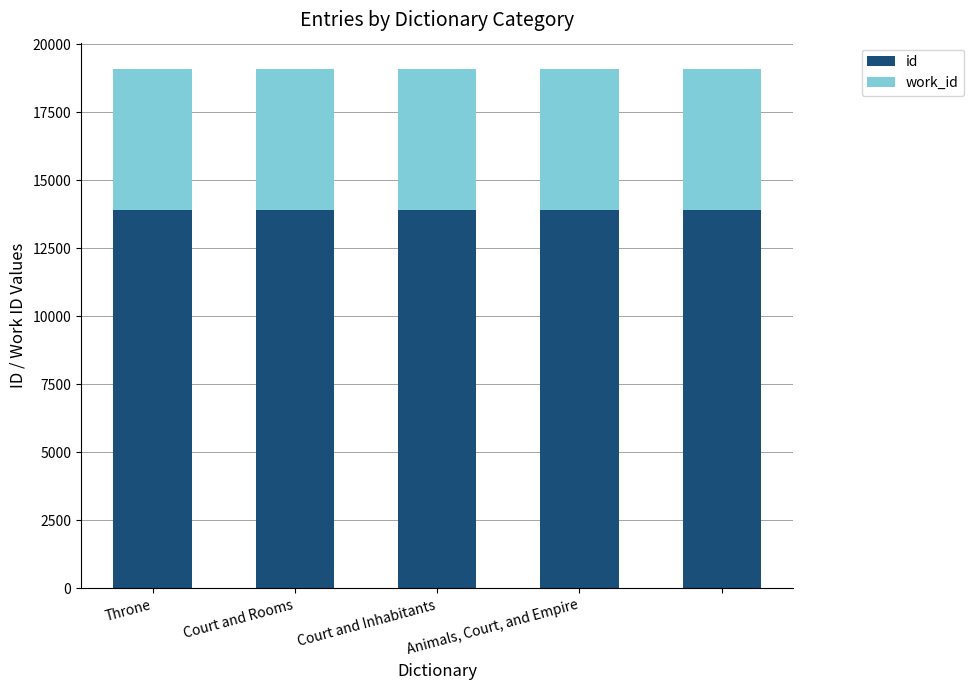

What is the average value of the id series?

13913